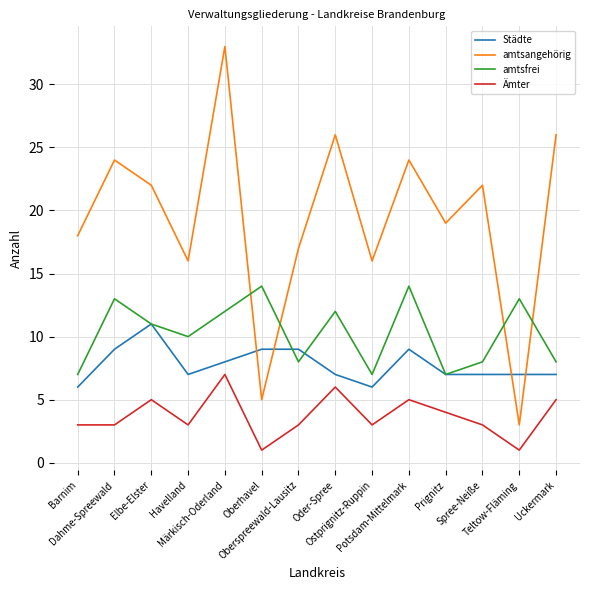

What is the total value across all series at Oberhavel?

29